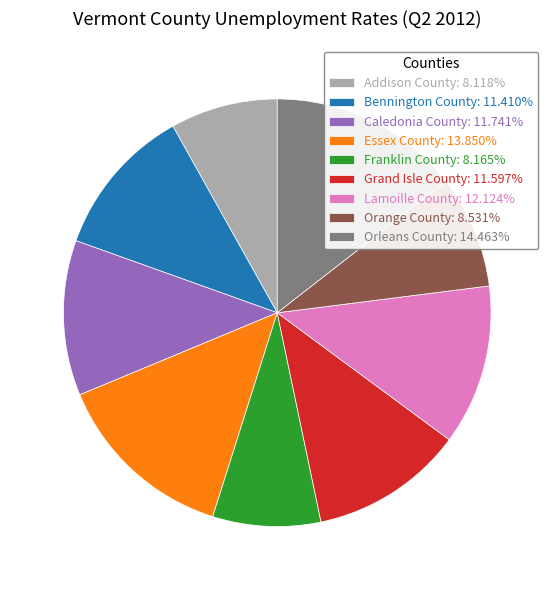

What is the ratio of the value at Orleans County: 14.463% to the value at Lamoille County: 12.124%?

1.2